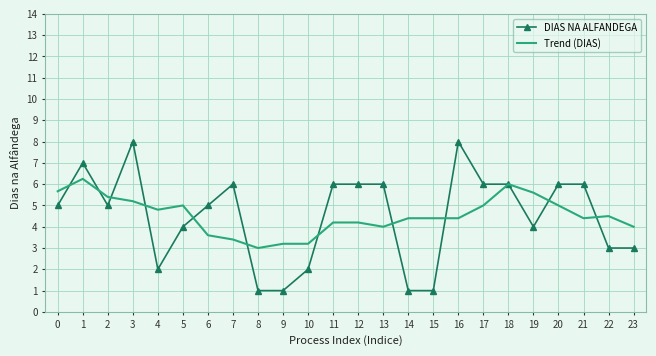

What is the maximum value for DIAS NA ALFANDEGA?

8.0